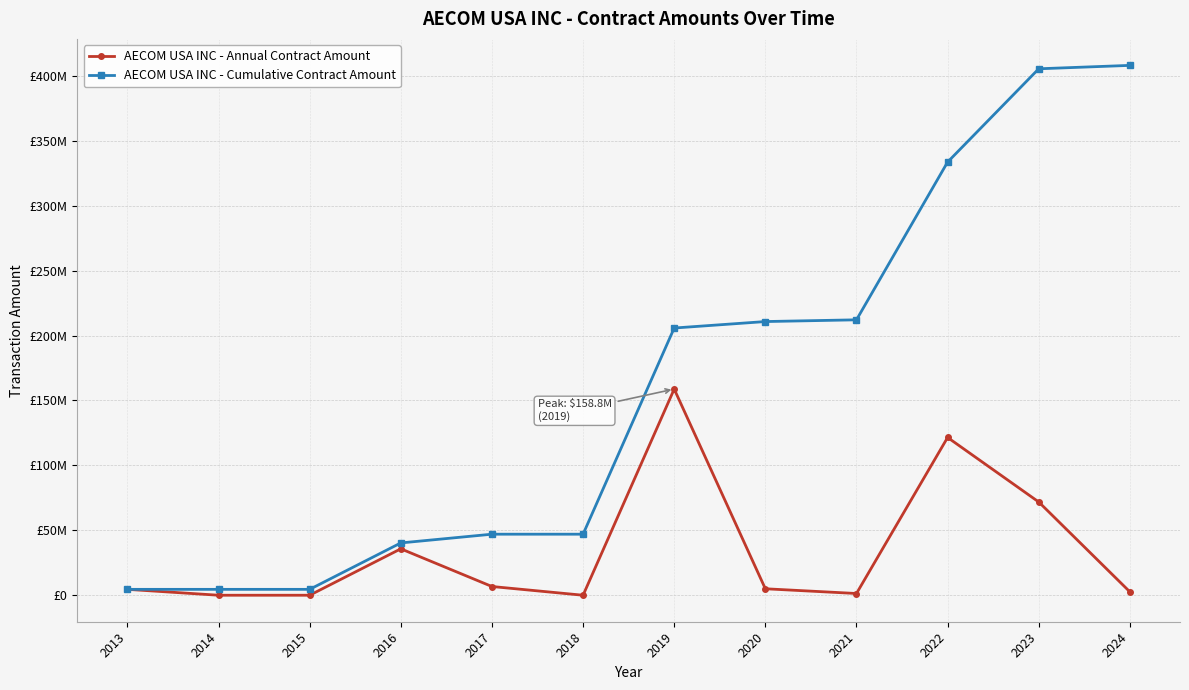

Does the chart have visible grid lines?

Yes